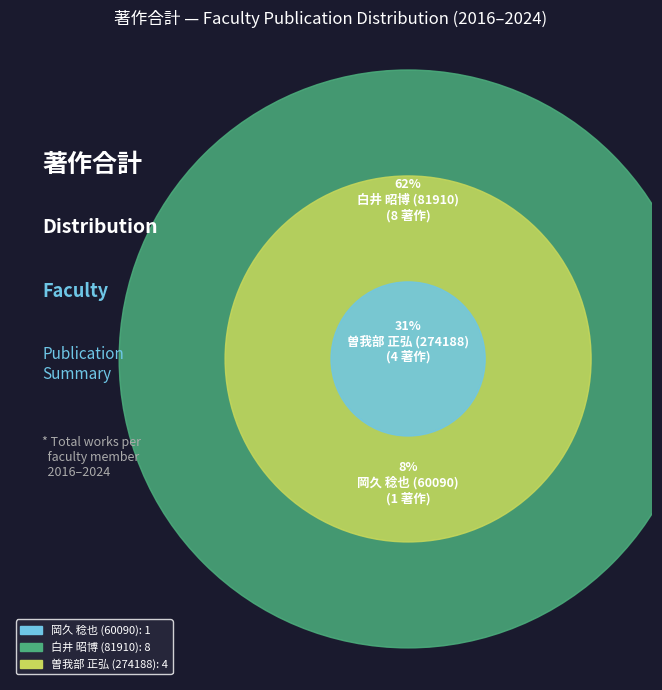

What is the change in value from 白井 昭博 (81910) to 曽我部 正弘 (274188)?

-4